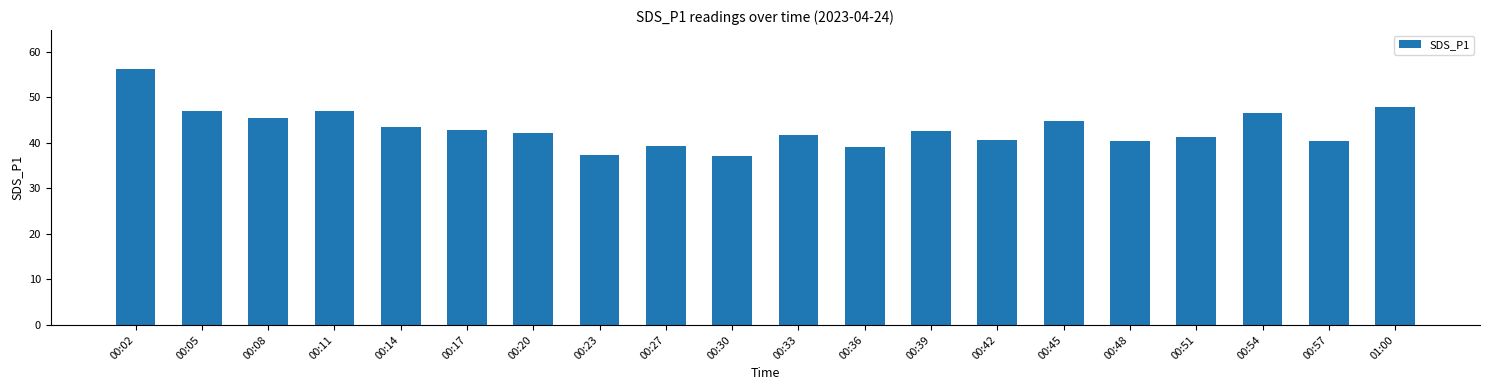

What is the change in value from 00:36 to 00:42?

+1.6